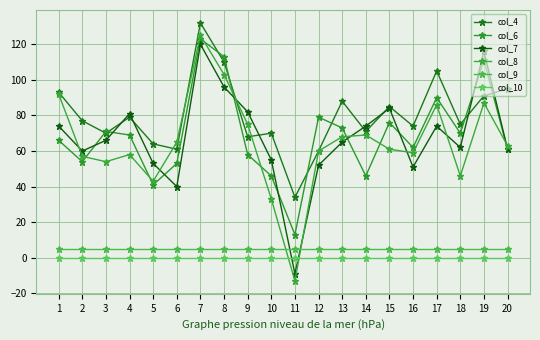

True or false: col_8 has more than 0 interior local peaks.

True